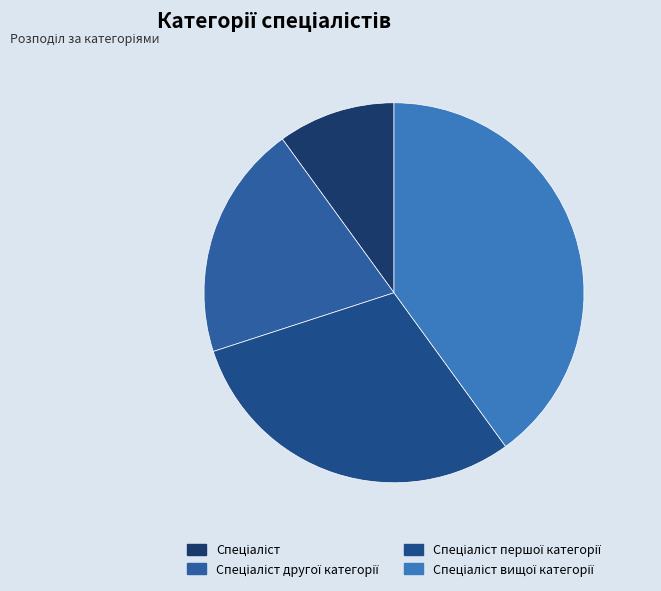

To the nearest percent, what percentage of the pie is Спеціаліст першої категорії?

30%